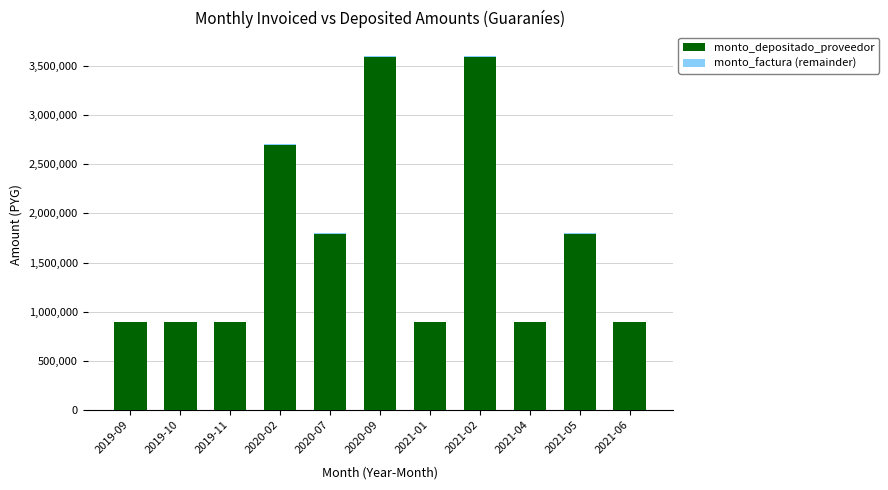

Are the bars horizontal?

No